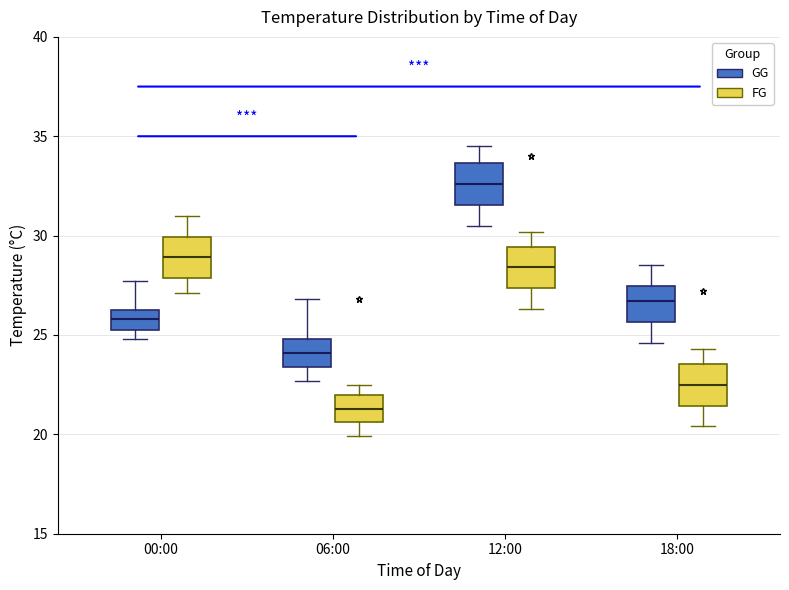

Reading left to right, transcribe this box plot: for each box, give where its median line is, the range the box spans, and where its two whiskers end, as read against the y-axis. The values are not printed on the chart, so give them approximately, as read against the axis.

00:00 (GG): median 26.0, box 25.5 to 26.5, whiskers 25.0 to 27.5
00:00 (FG): median 29.0, box 28.0 to 30.0, whiskers 27.0 to 31.0
06:00 (GG): median 24.0, box 23.5 to 25.0, whiskers 22.5 to 27.0
06:00 (FG): median 21.5, box 20.5 to 22.0, whiskers 20.0 to 22.5
12:00 (GG): median 32.5, box 31.5 to 33.5, whiskers 30.5 to 34.5
12:00 (FG): median 28.5, box 27.5 to 29.5, whiskers 26.5 to 30.0
18:00 (GG): median 26.5, box 25.5 to 27.5, whiskers 24.5 to 28.5
18:00 (FG): median 22.5, box 21.5 to 23.5, whiskers 20.5 to 24.5